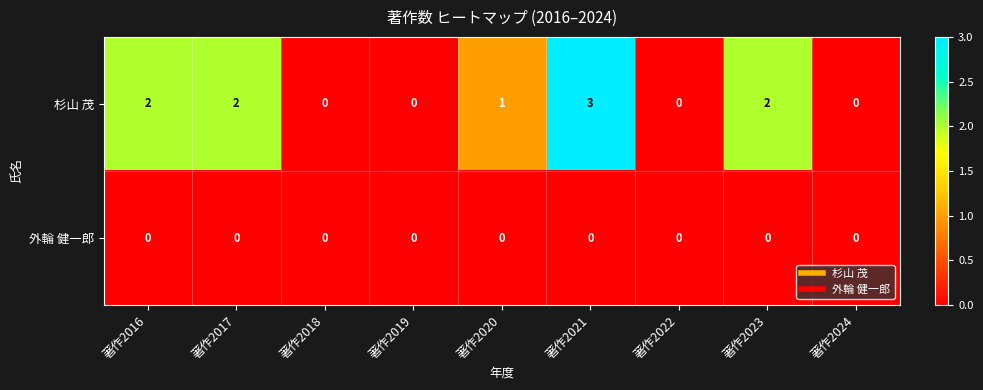

What is the greatest value displayed?

3